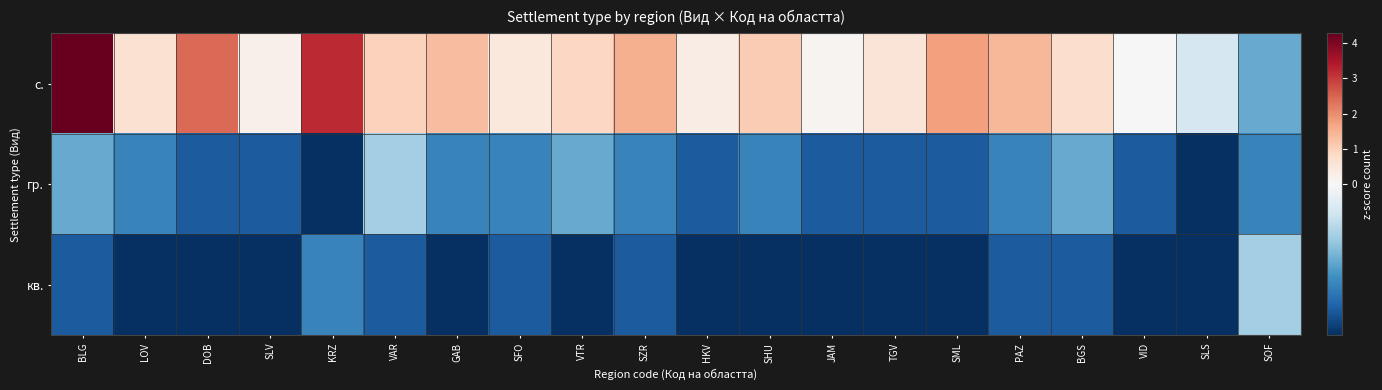

Which series has the largest total across all categories?

с.